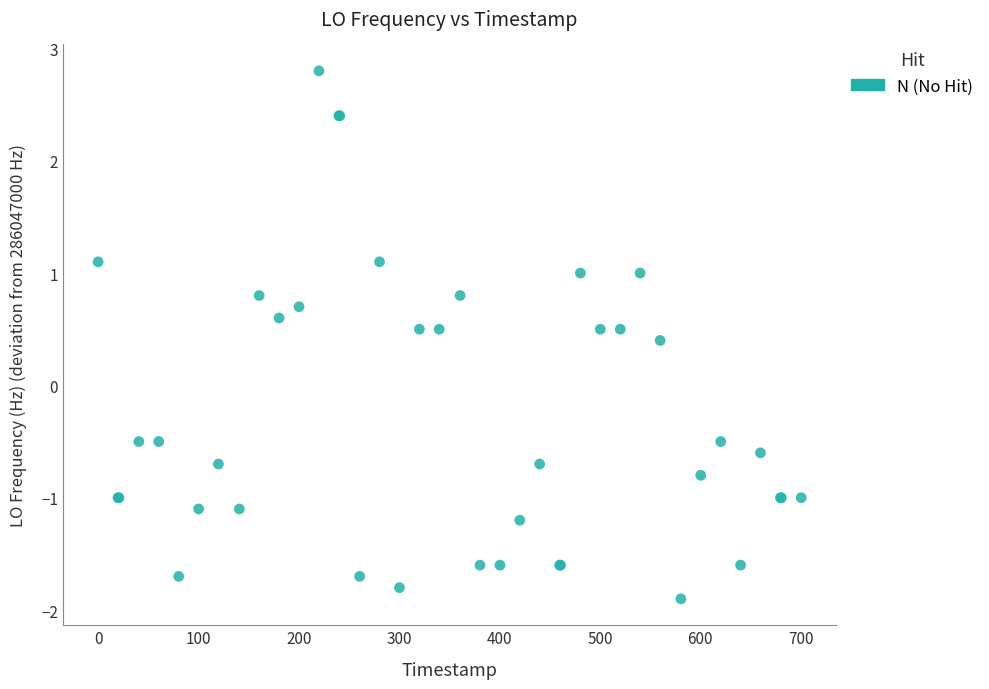

What Y value in the scatter plot is closest to 0?

0.4